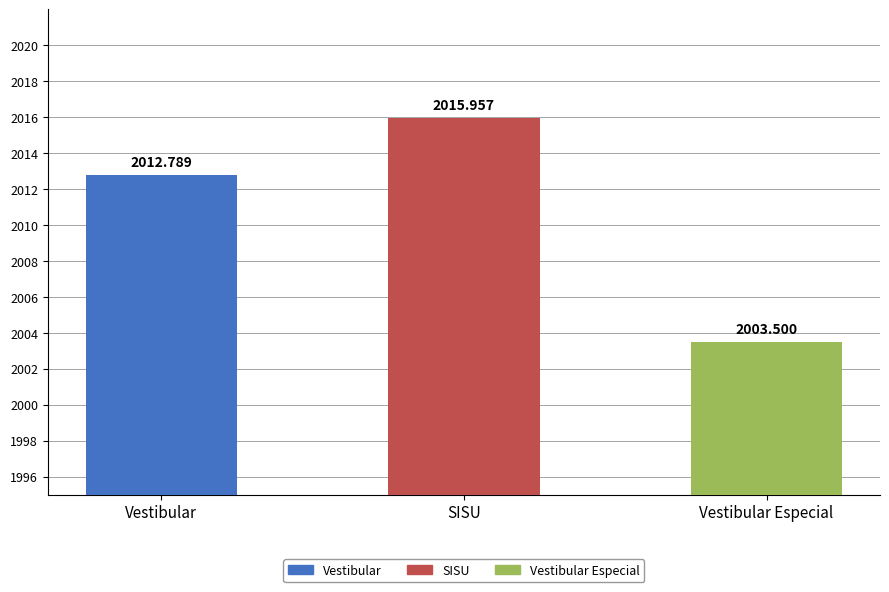

List the labels in order of value, largest first.

SISU, Vestibular, Vestibular Especial